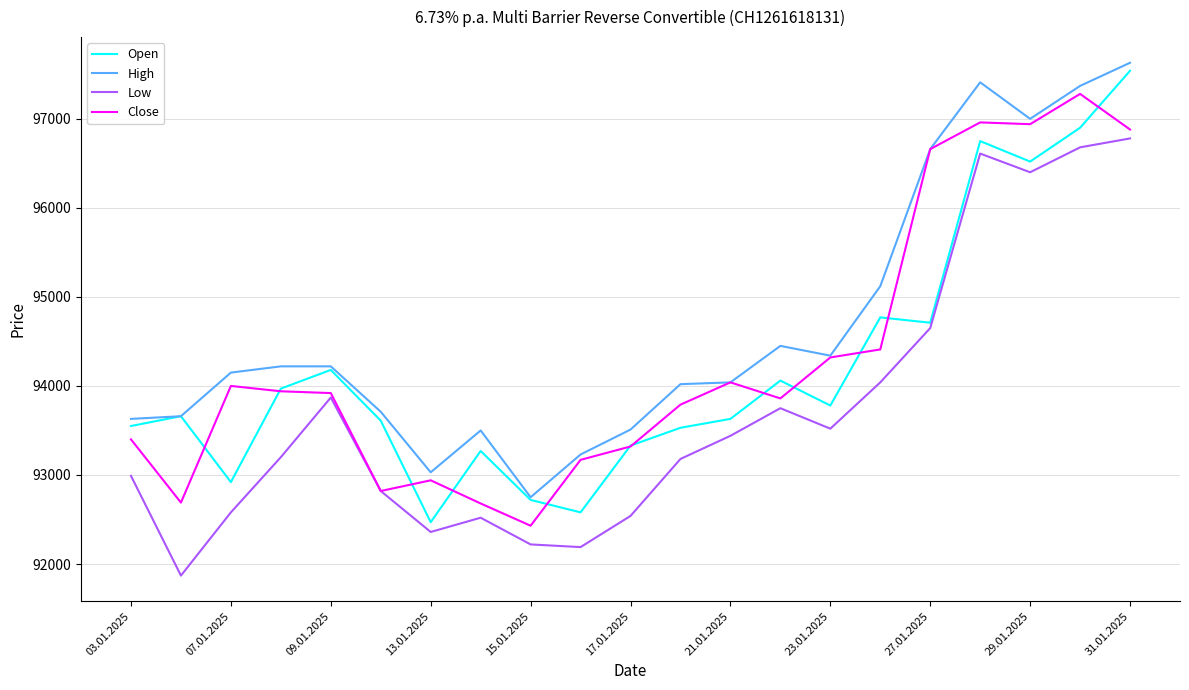

True or false: High and Low cross at least once.

False